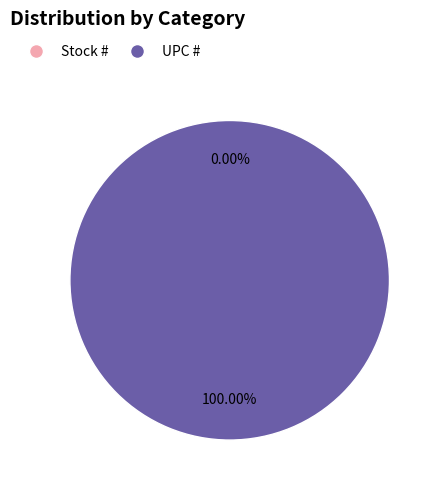

What percentage is the UPC # slice, to the nearest percent?

100%